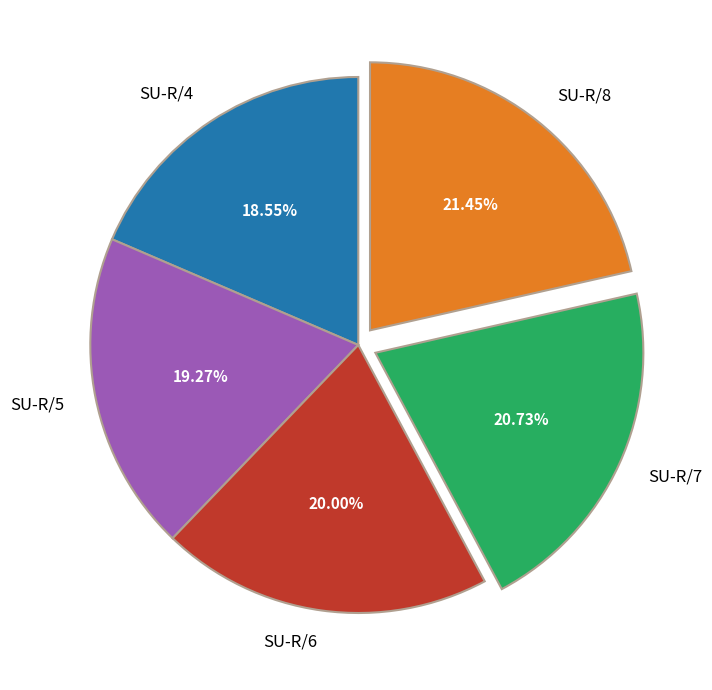

To the nearest percent, what portion does SU-R/4 represent?

19%